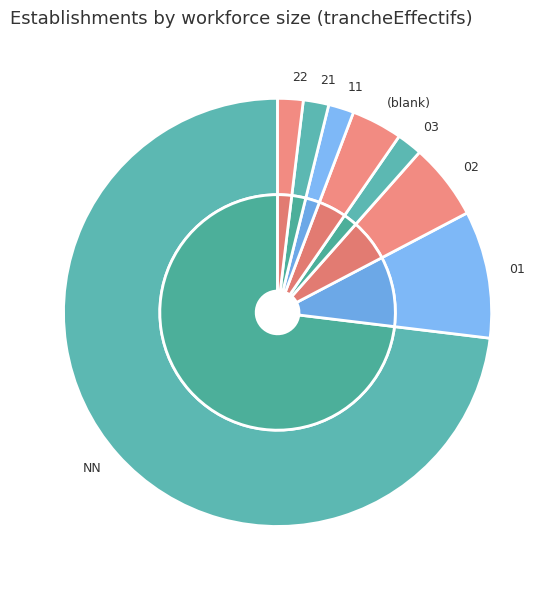

Which category has the biggest portion of the pie?

NN